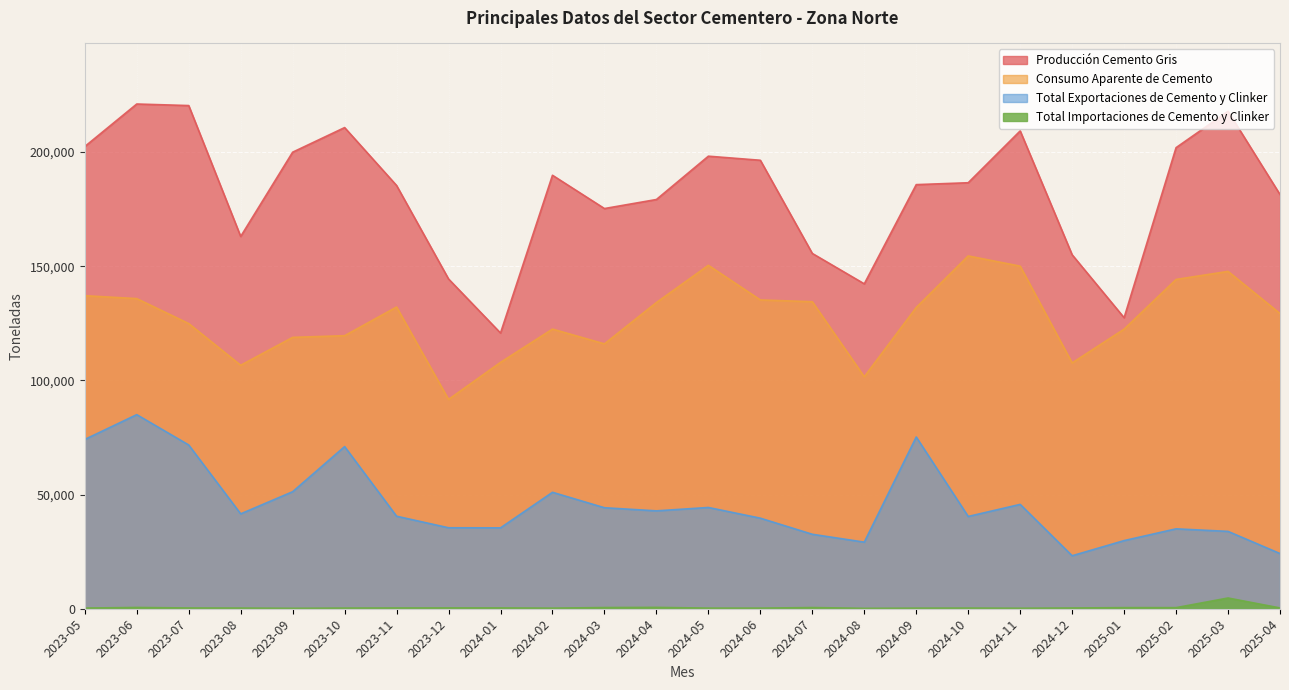

The value of Producción Cemento Gris at 2024-11 is 209258.8. True or false?

True